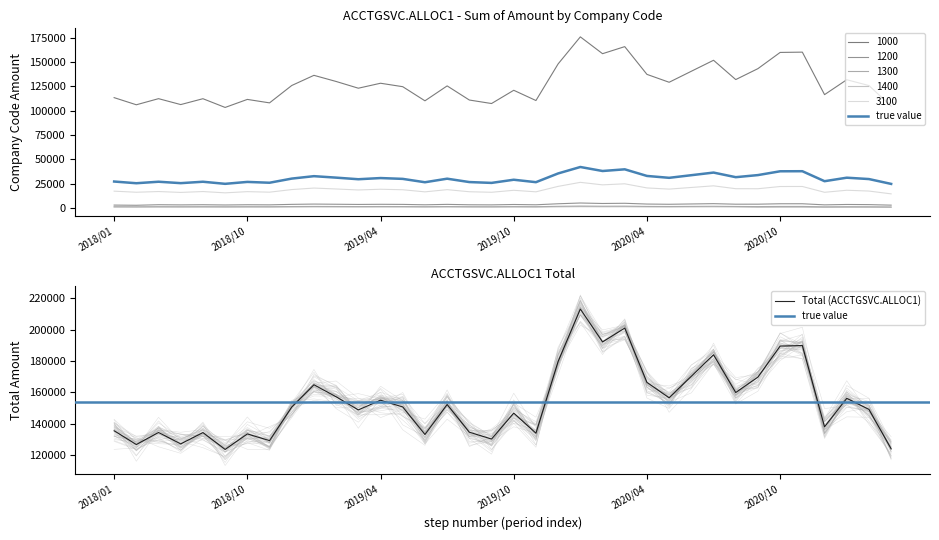

True or false: 1200 and 1000 cross at least once.

False